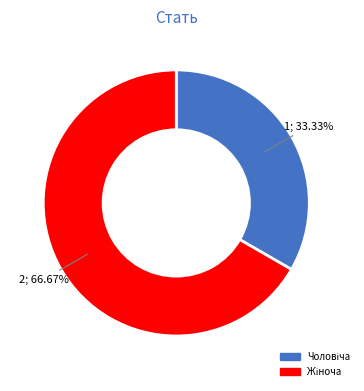

Is there a majority slice in this chart?

Yes